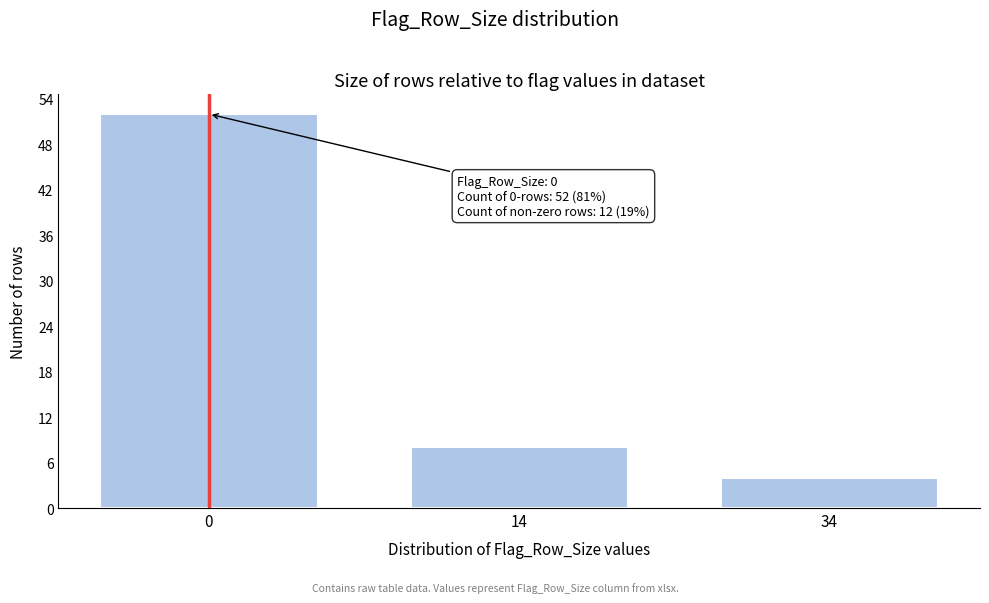

Reading left to right, transcribe all the data shown in this chart.

0=52	14=8	34=4